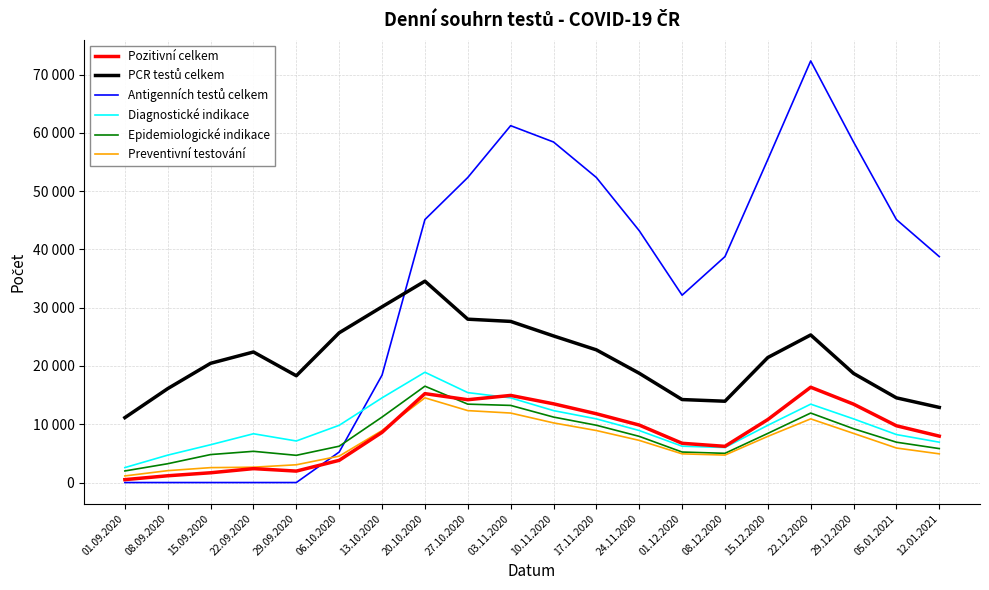

Where is the first local maximum for PCR testů celkem?

22.09.2020